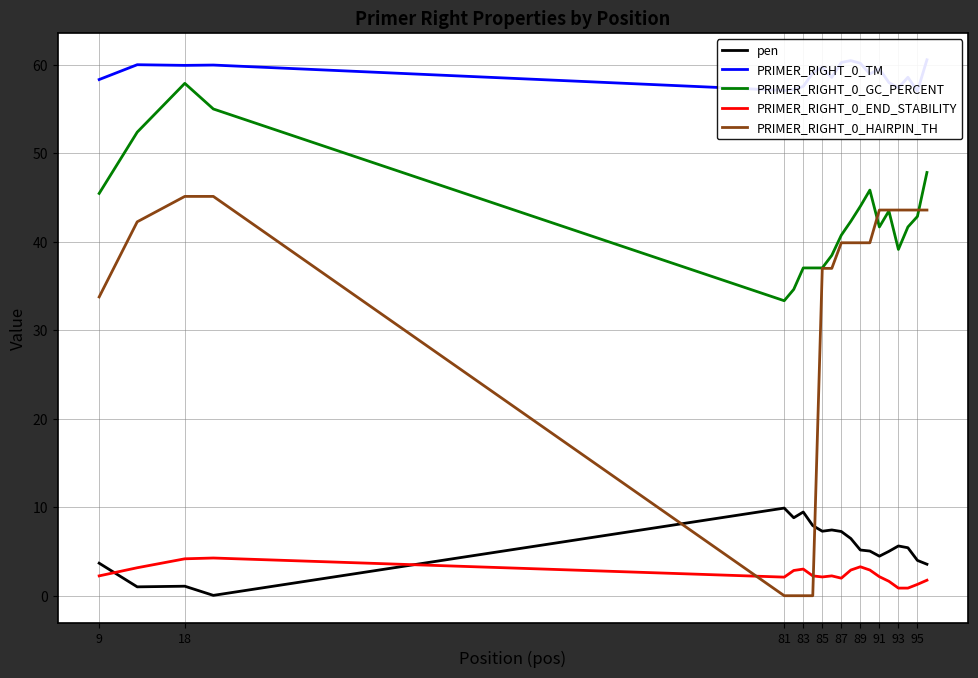

True or false: PRIMER_RIGHT_0_HAIRPIN_TH has more than 2 points higher than both neighbors.

False